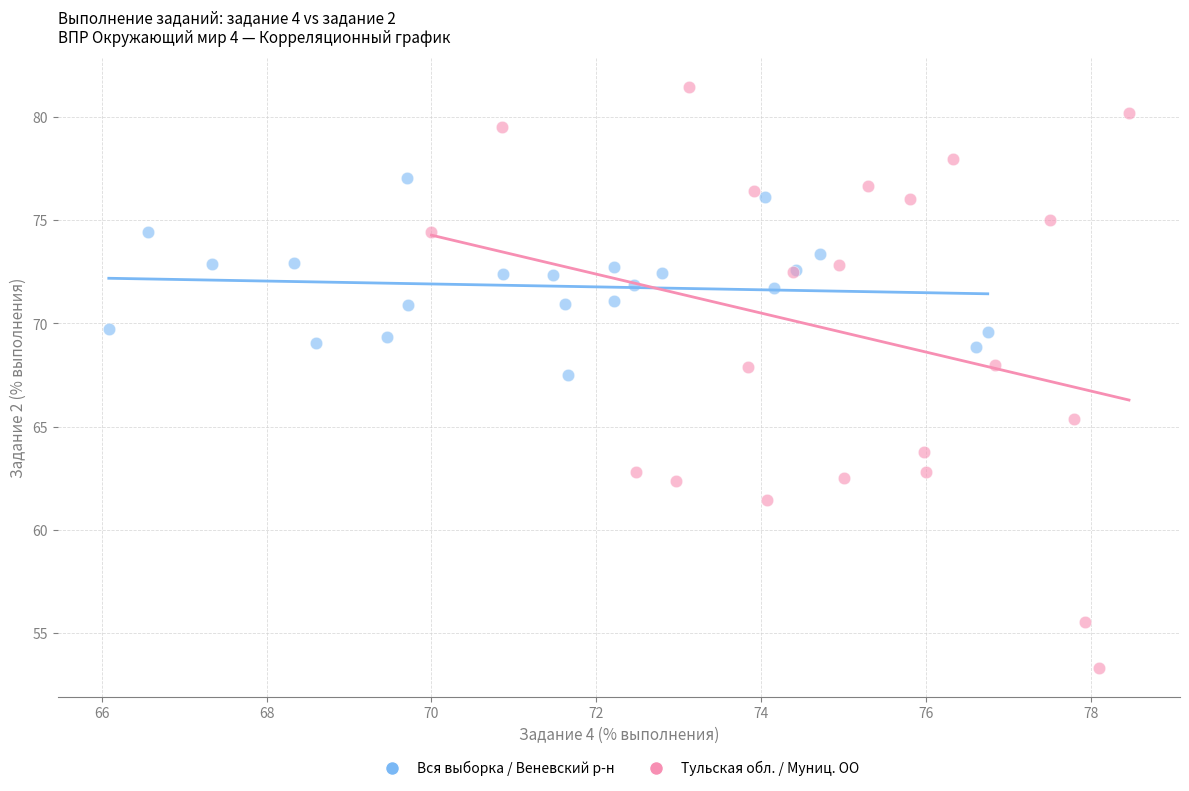

Which series contains the lowest Y value?

Тульская обл. / Муниц. ОО